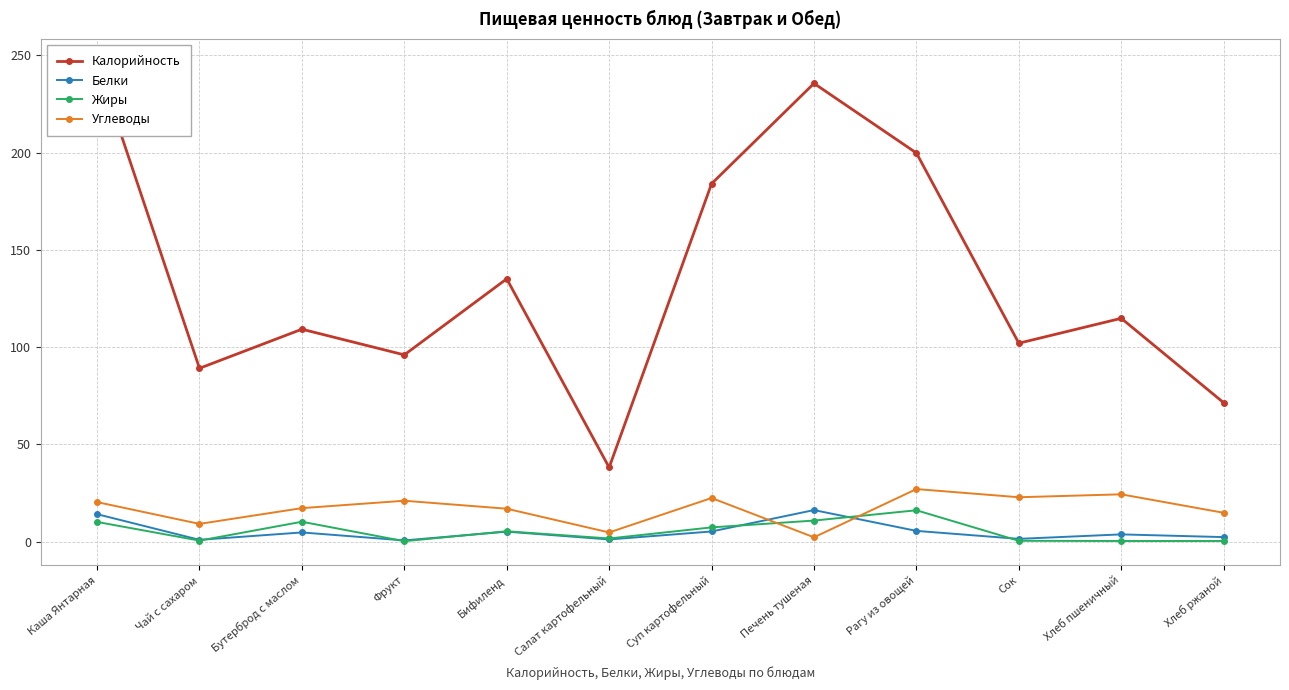

True or false: Белки has a value of 4.9 at Хлеб пшеничный.

False